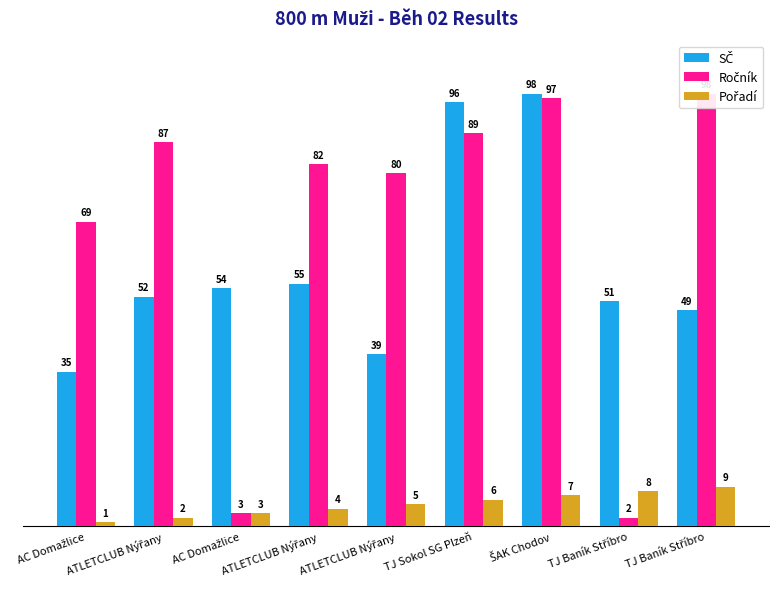

What is the total value across all series at TJ Sokol SG Plzeň?

191